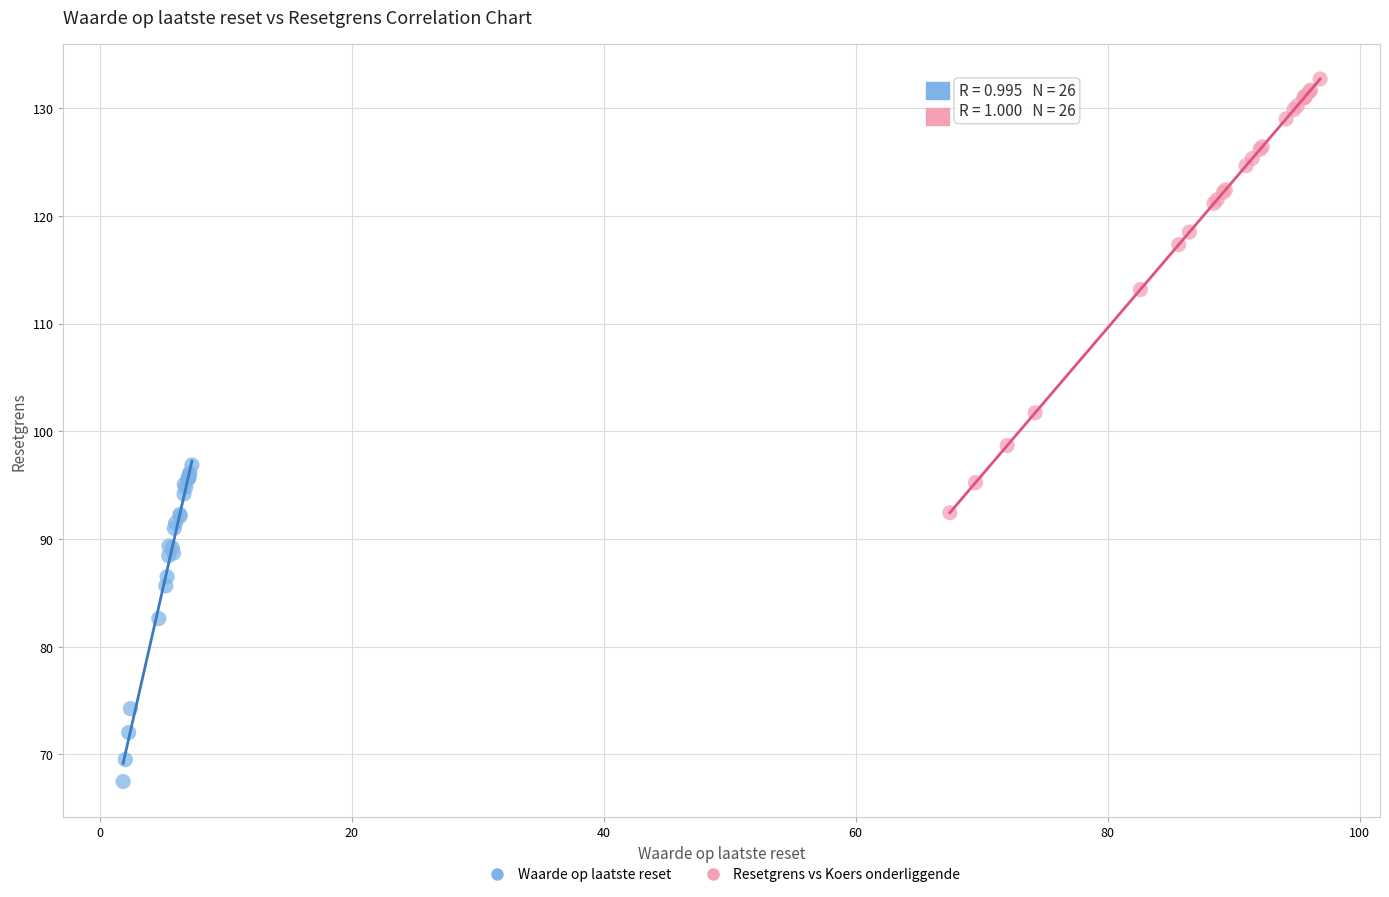

What are all the series names shown in the legend?

Waarde op laatste reset, Resetgrens vs Koers onderliggende